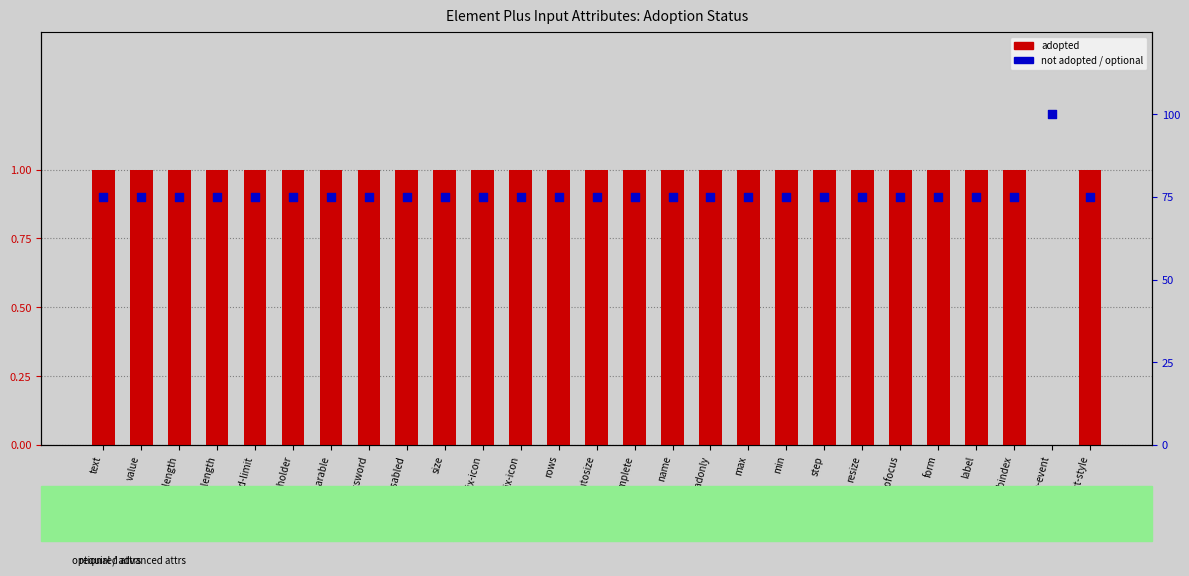

At how many categories does at least one series exceed 75?

1